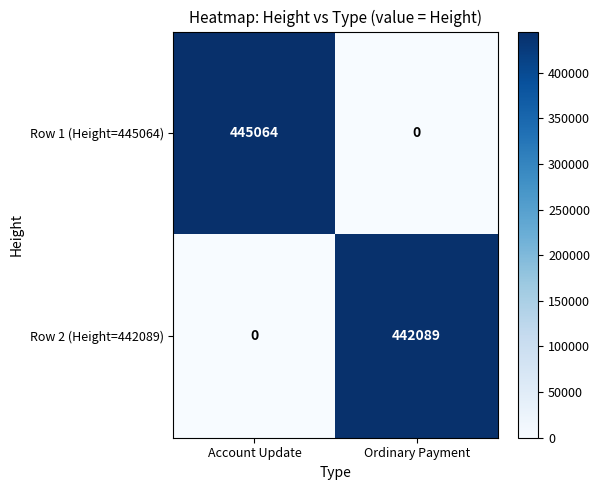

What is the difference between the maximum and minimum values in the Row 1 (Height=445064) series?

445064